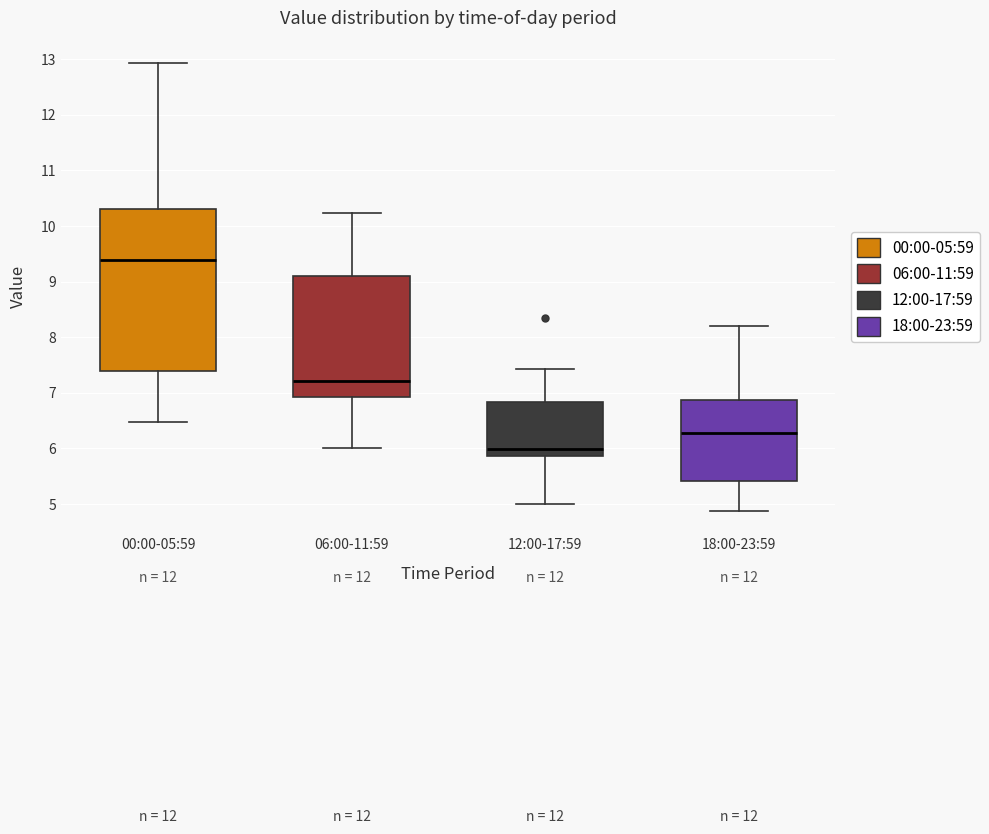

Which box's median line is the highest?

00:00-05:59